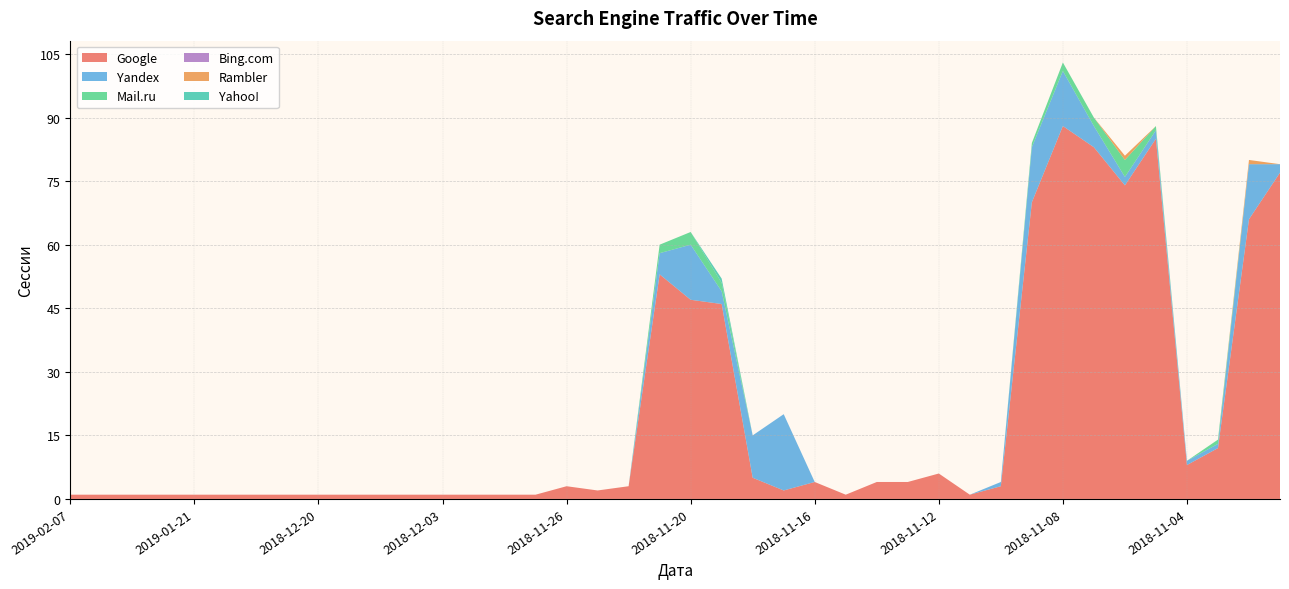

Reading left to right, list all the values displayed in this chart.

Google: 2019-02-07=1	2019-01-31=1	2019-01-23=1	2019-01-22=1	2019-01-21=1	2019-01-11=1	2018-12-22=1	2018-12-21=1	2018-12-20=1	2018-12-19=1	2018-12-06=1	2018-12-05=1	2018-12-03=1	2018-11-30=1	2018-11-28=1	2018-11-27=1	2018-11-26=3	2018-11-23=2	2018-11-22=3	2018-11-21=53	2018-11-20=47	2018-11-19=46	2018-11-18=5	2018-11-17=2	2018-11-16=4	2018-11-15=1	2018-11-14=4	2018-11-13=4	2018-11-12=6	2018-11-11=1	2018-11-10=3	2018-11-09=70	2018-11-08=88	2018-11-07=83	2018-11-06=74	2018-11-05=85	2018-11-04=8	2018-11-03=12	2018-11-02=66	2018-11-01=77
Yandex: 2019-02-07=0	2019-01-31=0	2019-01-23=0	2019-01-22=0	2019-01-21=0	2019-01-11=0	2018-12-22=0	2018-12-21=0	2018-12-20=0	2018-12-19=0	2018-12-06=0	2018-12-05=0	2018-12-03=0	2018-11-30=0	2018-11-28=0	2018-11-27=0	2018-11-26=0	2018-11-23=0	2018-11-22=0	2018-11-21=5	2018-11-20=13	2018-11-19=3	2018-11-18=10	2018-11-17=18	2018-11-16=0	2018-11-15=0	2018-11-14=0	2018-11-13=0	2018-11-12=0	2018-11-11=0	2018-11-10=1	2018-11-09=13	2018-11-08=13	2018-11-07=5	2018-11-06=2	2018-11-05=2	2018-11-04=1	2018-11-03=1	2018-11-02=13	2018-11-01=2
Mail.ru: 2019-02-07=0	2019-01-31=0	2019-01-23=0	2019-01-22=0	2019-01-21=0	2019-01-11=0	2018-12-22=0	2018-12-21=0	2018-12-20=0	2018-12-19=0	2018-12-06=0	2018-12-05=0	2018-12-03=0	2018-11-30=0	2018-11-28=0	2018-11-27=0	2018-11-26=0	2018-11-23=0	2018-11-22=0	2018-11-21=2	2018-11-20=3	2018-11-19=2	2018-11-18=0	2018-11-17=0	2018-11-16=0	2018-11-15=0	2018-11-14=0	2018-11-13=0	2018-11-12=0	2018-11-11=0	2018-11-10=0	2018-11-09=1	2018-11-08=2	2018-11-07=2	2018-11-06=4	2018-11-05=1	2018-11-04=0	2018-11-03=1	2018-11-02=0	2018-11-01=0
Bing.com: 2019-02-07=0	2019-01-31=0	2019-01-23=0	2019-01-22=0	2019-01-21=0	2019-01-11=0	2018-12-22=0	2018-12-21=0	2018-12-20=0	2018-12-19=0	2018-12-06=0	2018-12-05=0	2018-12-03=0	2018-11-30=0	2018-11-28=0	2018-11-27=0	2018-11-26=0	2018-11-23=0	2018-11-22=0	2018-11-21=0	2018-11-20=0	2018-11-19=0	2018-11-18=0	2018-11-17=0	2018-11-16=0	2018-11-15=0	2018-11-14=0	2018-11-13=0	2018-11-12=0	2018-11-11=0	2018-11-10=0	2018-11-09=0	2018-11-08=0	2018-11-07=0	2018-11-06=0	2018-11-05=0	2018-11-04=0	2018-11-03=0	2018-11-02=0	2018-11-01=0
Rambler: 2019-02-07=0	2019-01-31=0	2019-01-23=0	2019-01-22=0	2019-01-21=0	2019-01-11=0	2018-12-22=0	2018-12-21=0	2018-12-20=0	2018-12-19=0	2018-12-06=0	2018-12-05=0	2018-12-03=0	2018-11-30=0	2018-11-28=0	2018-11-27=0	2018-11-26=0	2018-11-23=0	2018-11-22=0	2018-11-21=0	2018-11-20=0	2018-11-19=0	2018-11-18=0	2018-11-17=0	2018-11-16=0	2018-11-15=0	2018-11-14=0	2018-11-13=0	2018-11-12=0	2018-11-11=0	2018-11-10=0	2018-11-09=0	2018-11-08=0	2018-11-07=0	2018-11-06=1	2018-11-05=0	2018-11-04=0	2018-11-03=0	2018-11-02=1	2018-11-01=0
Yahoo!: 2019-02-07=0	2019-01-31=0	2019-01-23=0	2019-01-22=0	2019-01-21=0	2019-01-11=0	2018-12-22=0	2018-12-21=0	2018-12-20=0	2018-12-19=0	2018-12-06=0	2018-12-05=0	2018-12-03=0	2018-11-30=0	2018-11-28=0	2018-11-27=0	2018-11-26=0	2018-11-23=0	2018-11-22=0	2018-11-21=0	2018-11-20=0	2018-11-19=1	2018-11-18=0	2018-11-17=0	2018-11-16=0	2018-11-15=0	2018-11-14=0	2018-11-13=0	2018-11-12=0	2018-11-11=0	2018-11-10=0	2018-11-09=0	2018-11-08=0	2018-11-07=0	2018-11-06=0	2018-11-05=0	2018-11-04=0	2018-11-03=0	2018-11-02=0	2018-11-01=0